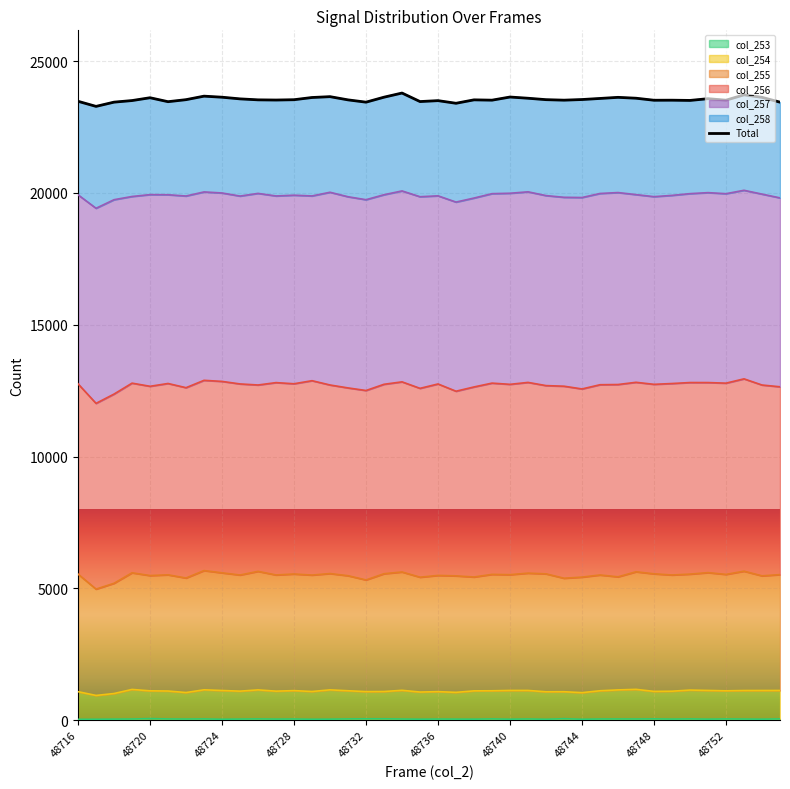

What is the difference between the second highest and second lowest values?

321